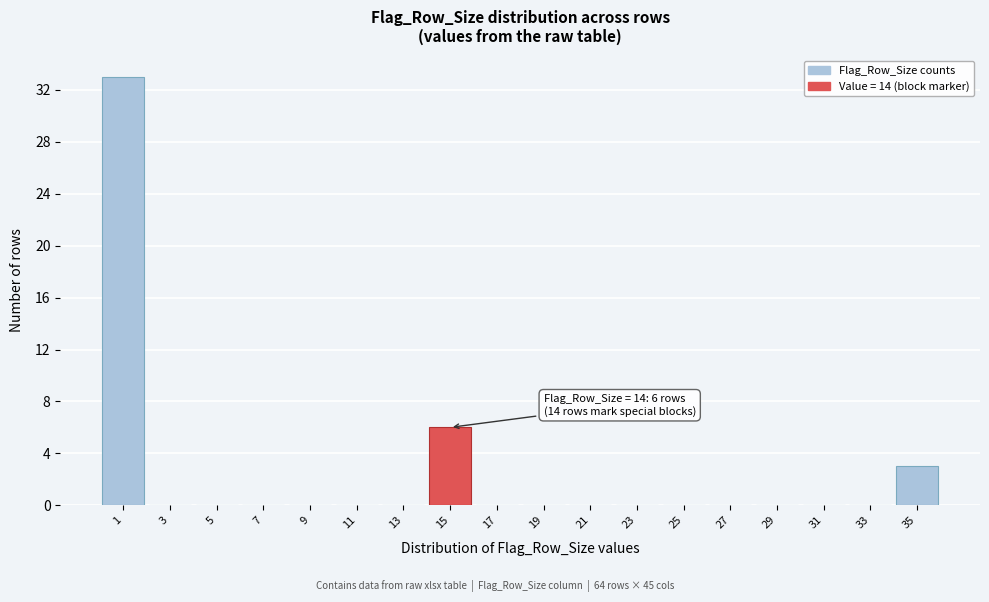

Which range on the x-axis has the tallest bar?

0 to 2